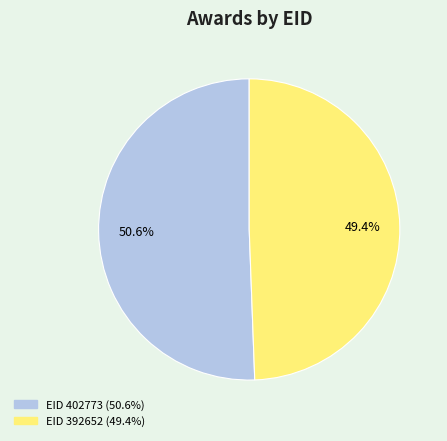

Rank the categories by value from lowest to highest.

EID 392652 (49.4%), EID 402773 (50.6%)